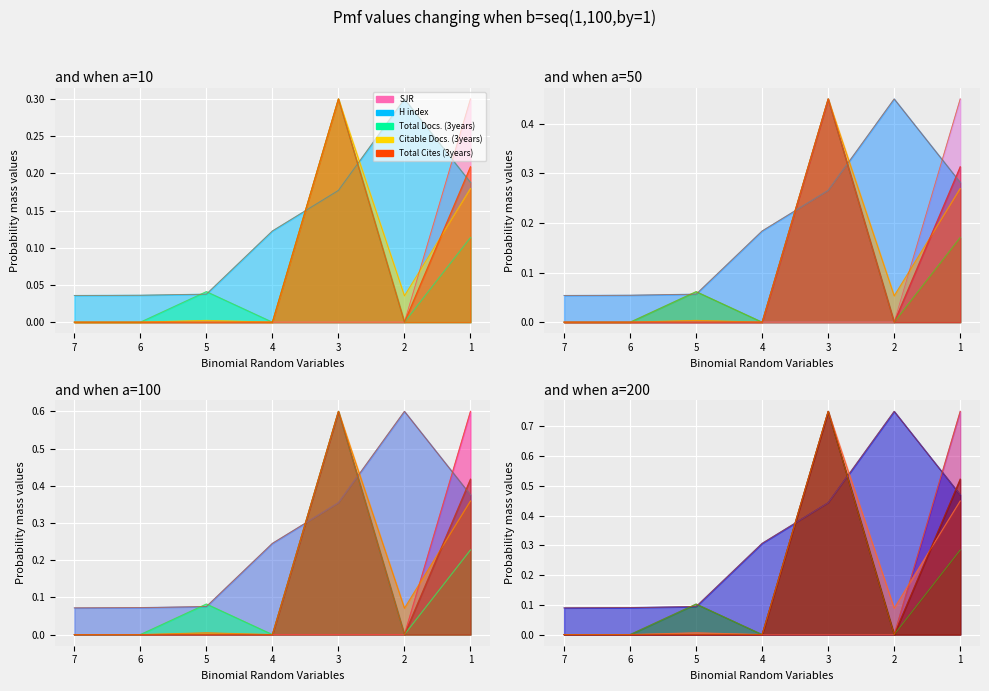

After their last crossing, which series has the higher values: H index or Total Docs. (3years)?

H index